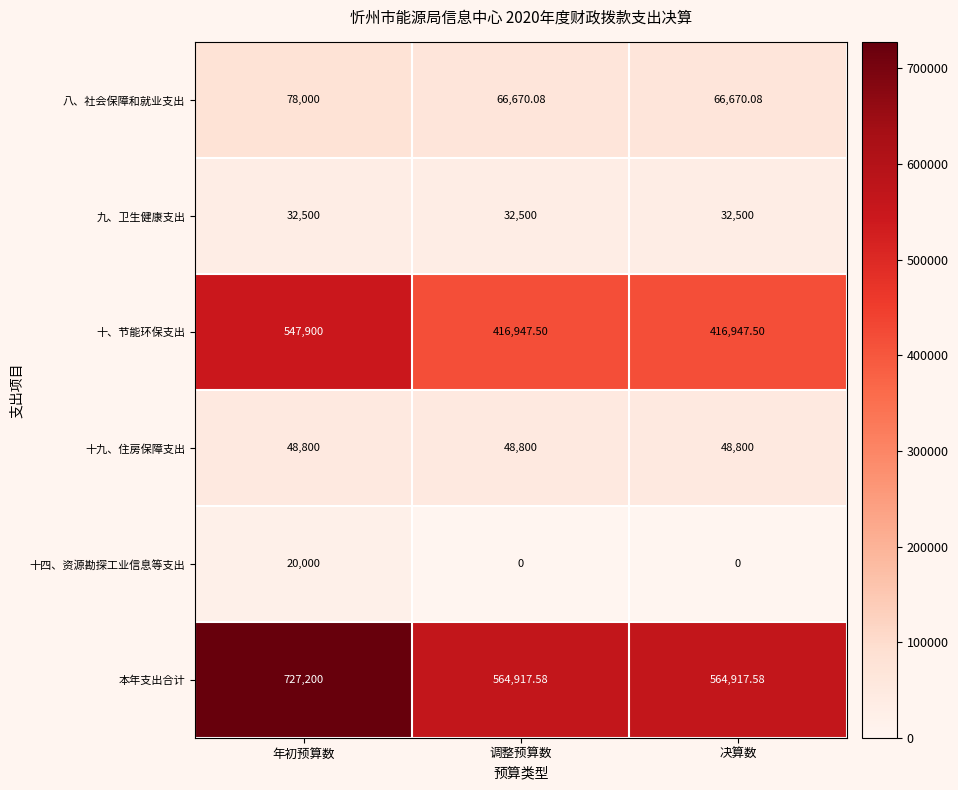

Between 年初预算数 and 调整预算数, which series saw the biggest shift?

本年支出合计